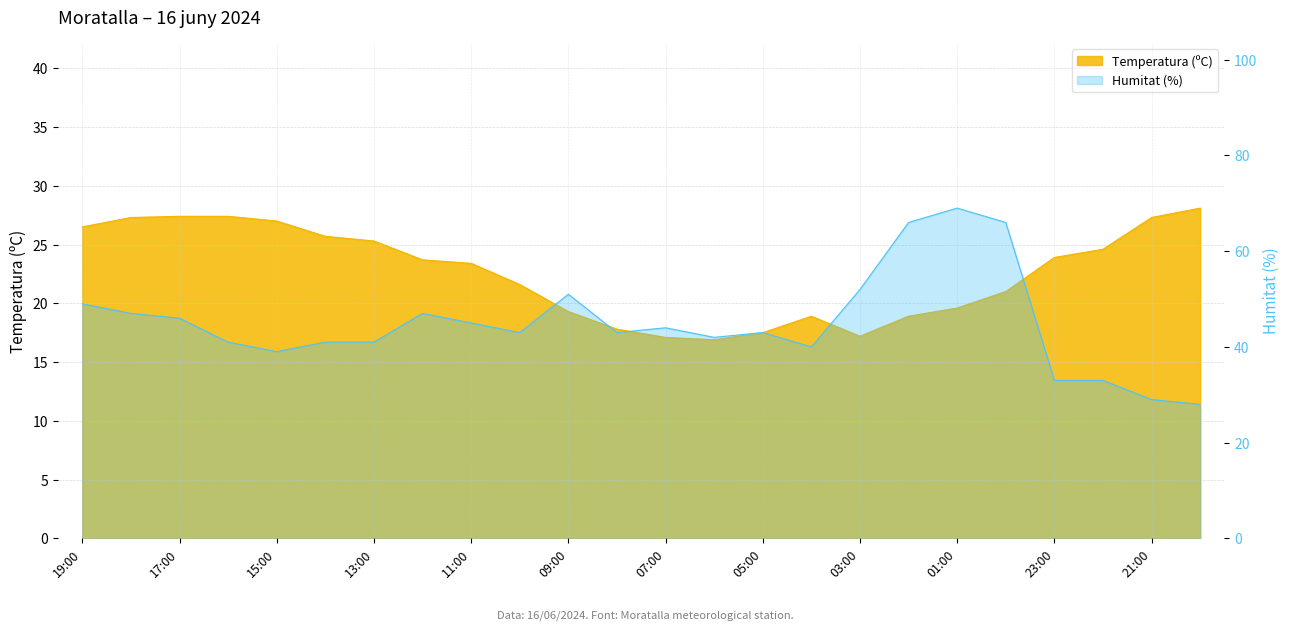

True or false: Temperatura (ºC) has a value of 27.4 at 17:00.

True